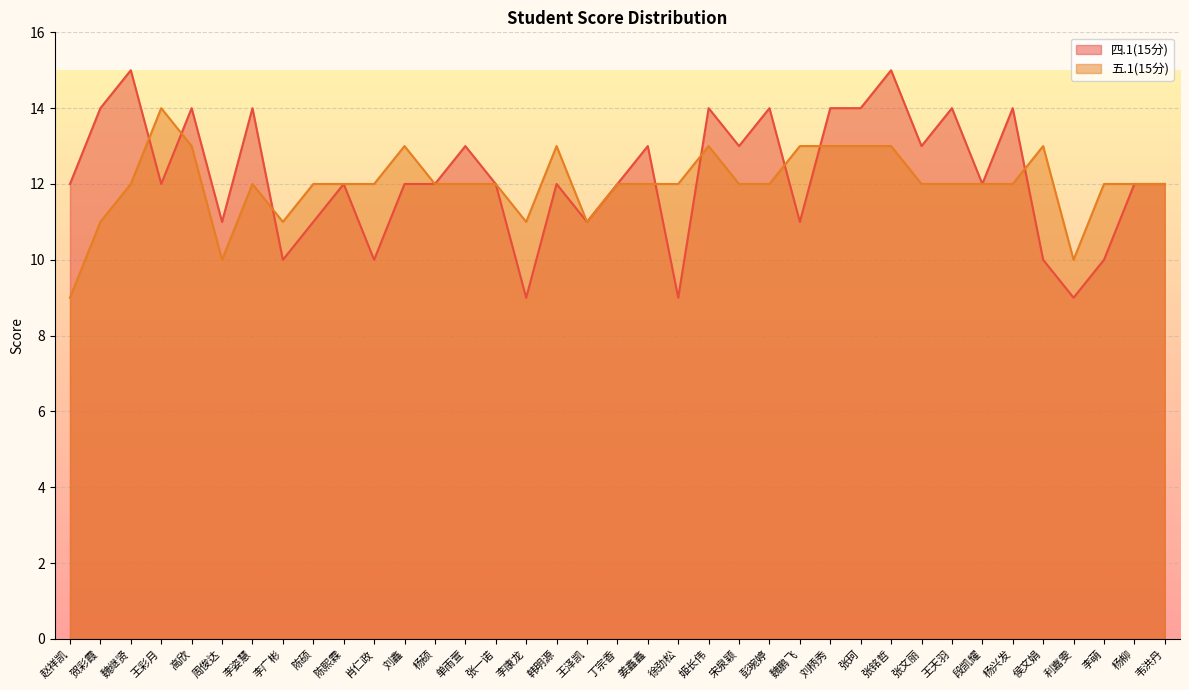

What is the sum of the 四.1(15分) values at 魏鹏飞 and 李康龙?

20